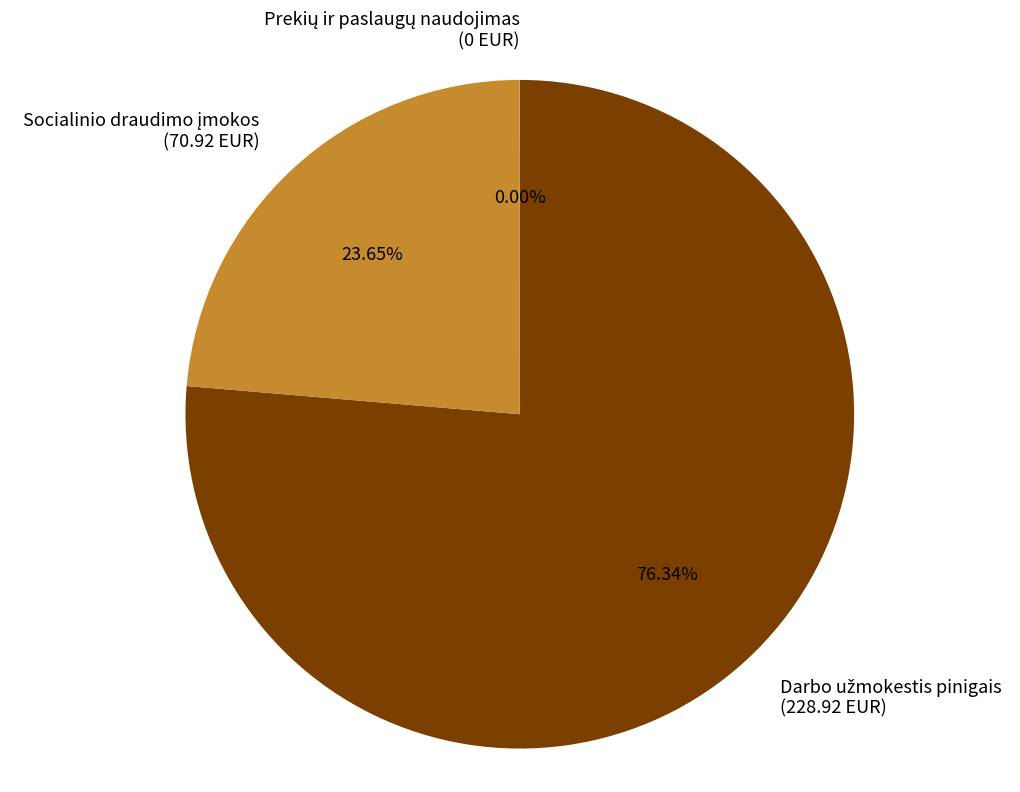

Is there a majority slice in this chart?

Yes